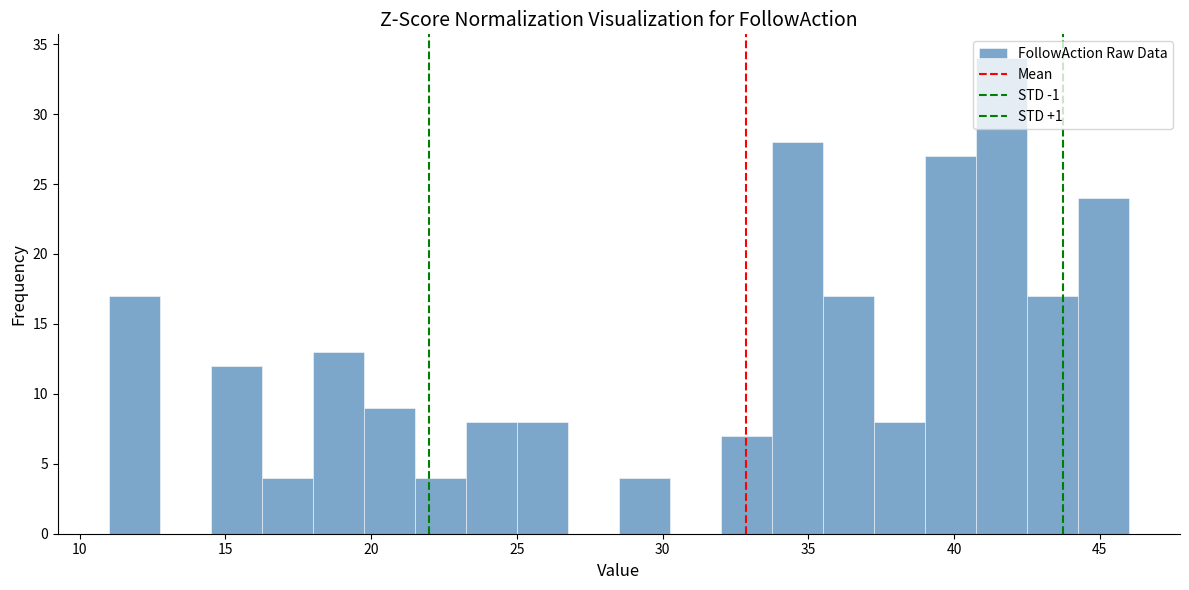

Around what value on the x-axis is the tallest bar? Give the approximate position of its centre, as read against the axis.

41.5